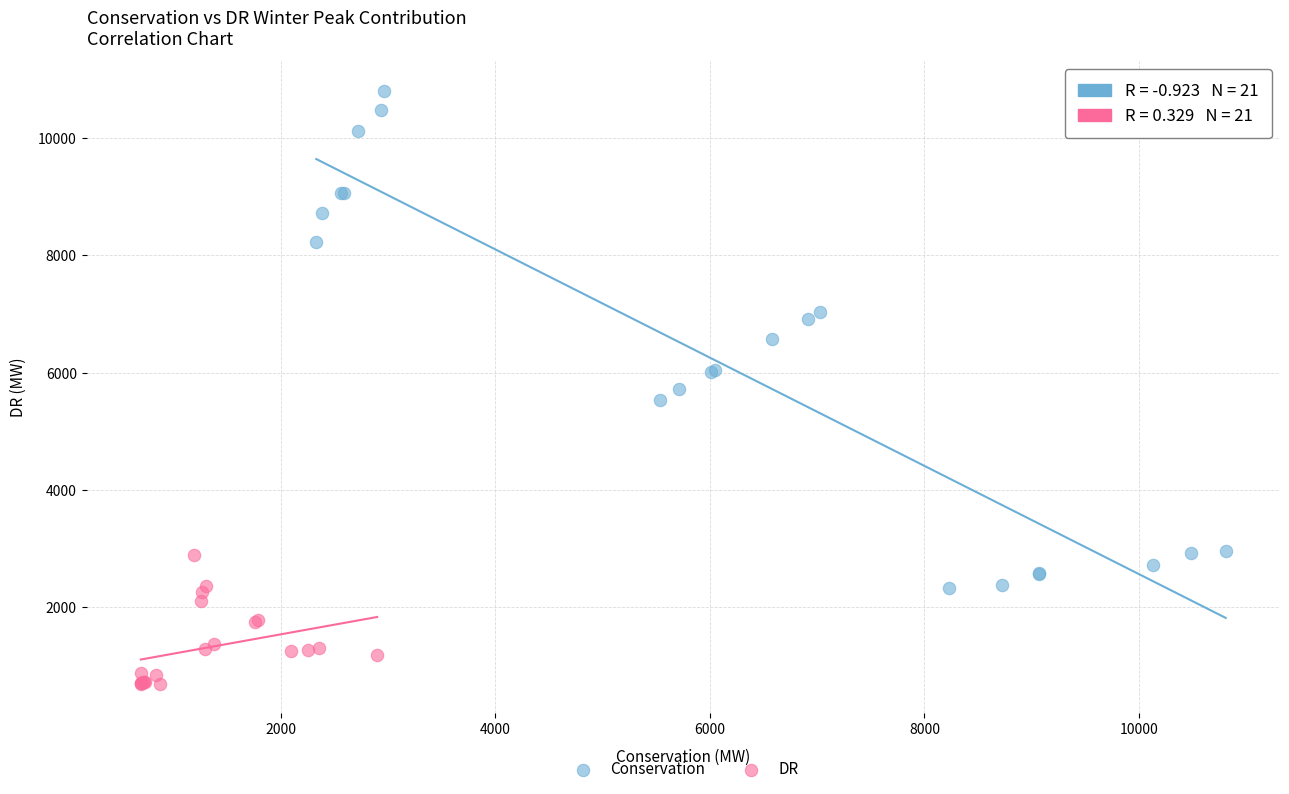

Which series has the widest spread of Y values?

Conservation